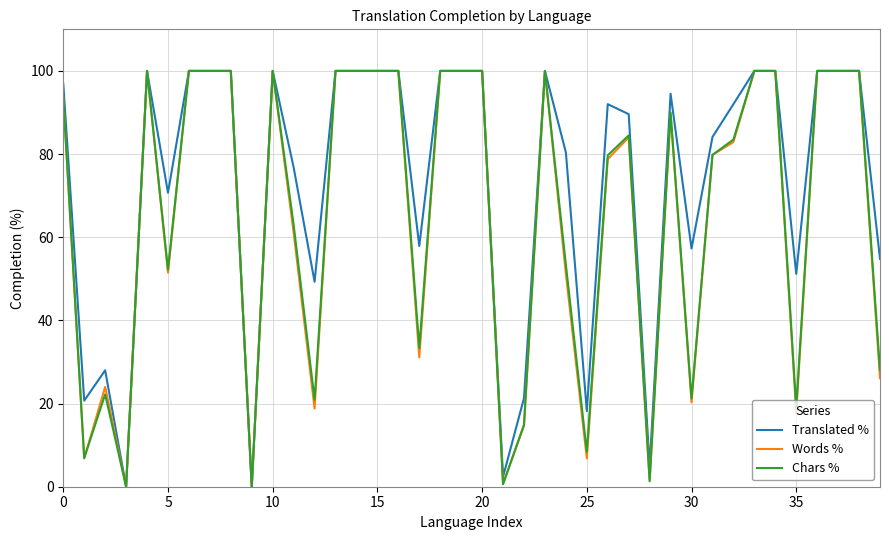

What is the maximum value shown in the chart?

100.0